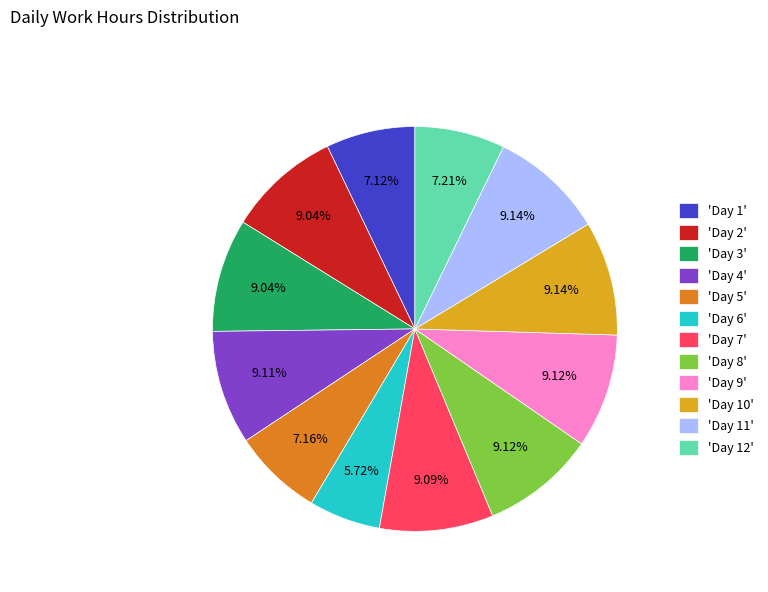

Do 'Day 9' and 'Day 11' together represent more than half of the pie?

No